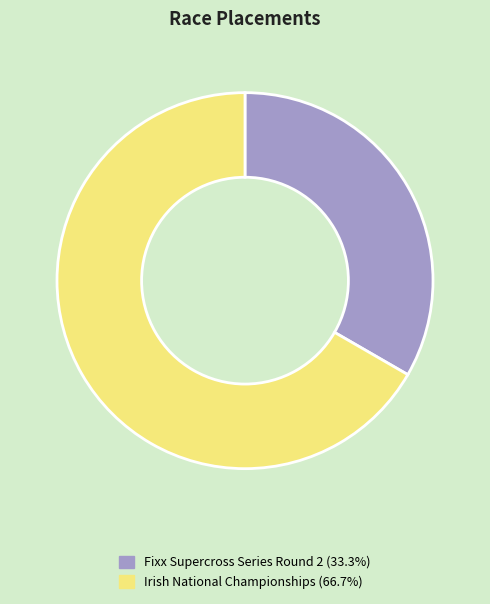

The Fixx Supercross Series Round 2 slice represents 48% of the pie. True or false?

False